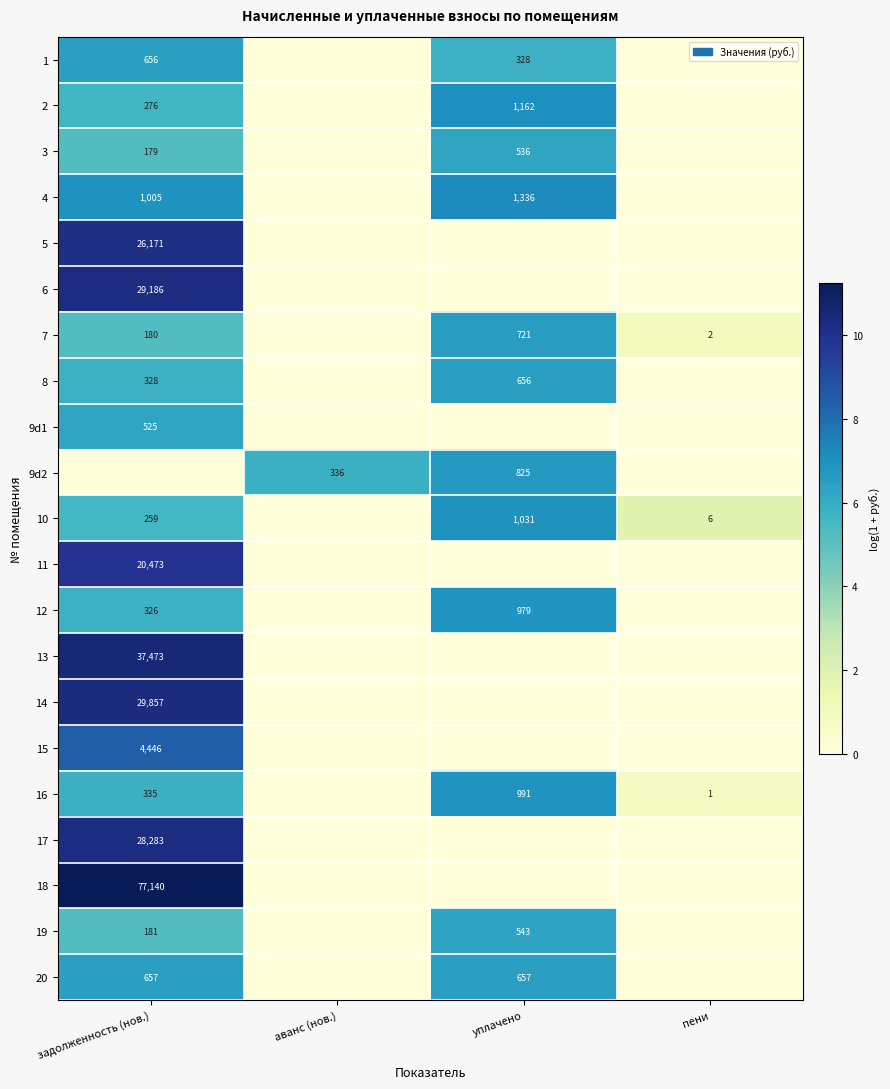

The value of 10 at пени is 6. True or false?

True